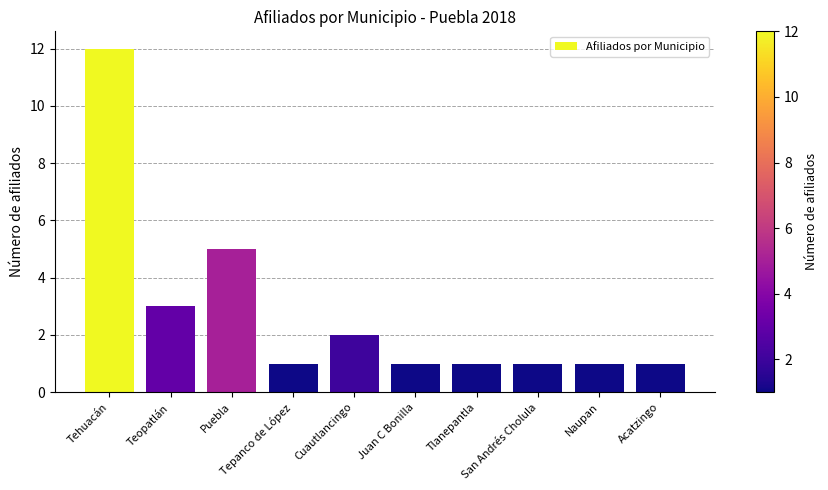

True or false: the data shows 1 at Tepanco de López.

True